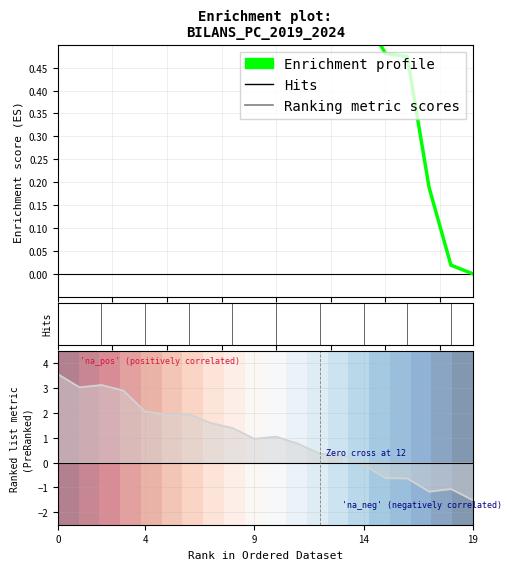

At which label is Ranking metric scores closest to 1?

9